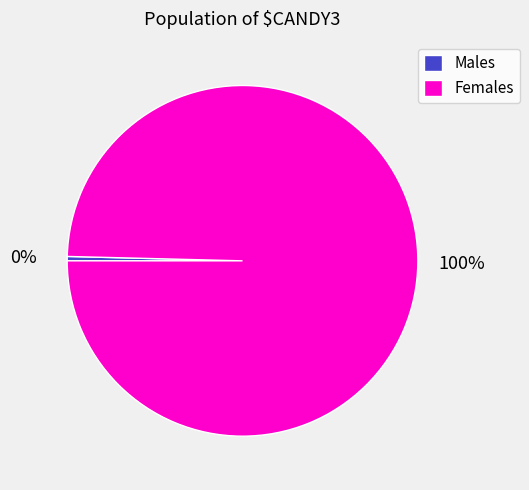

How many segments does this pie chart have?

2